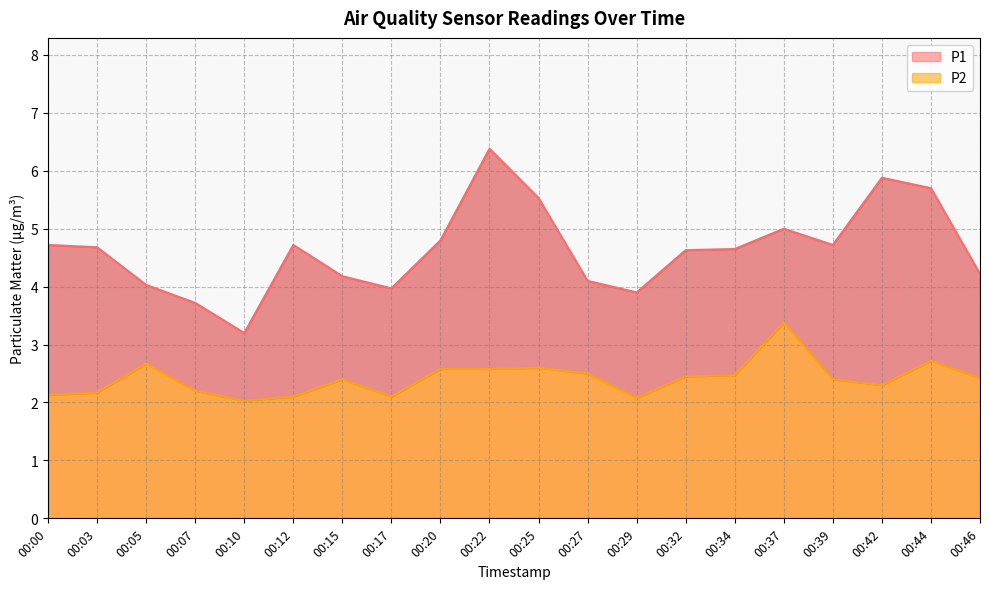

In P2, how many points are higher than both neighbors (excluding endpoints)?

5